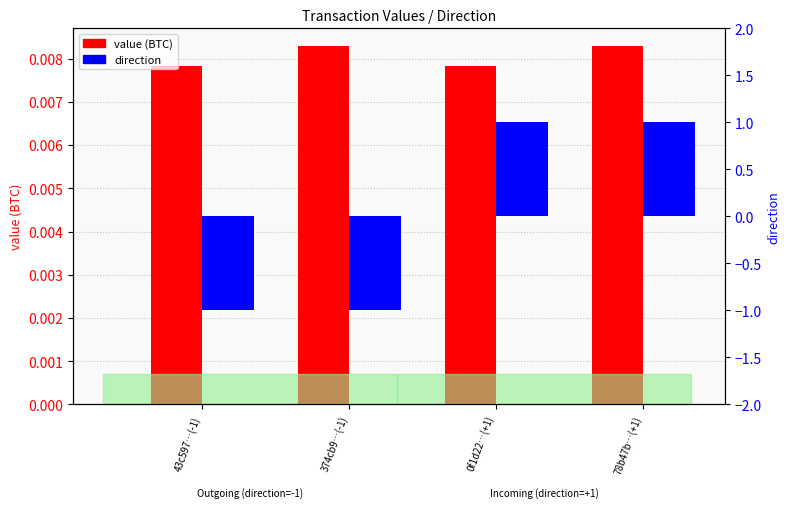

Reading right to left, transcribe all the data shown in this chart.

value (BTC): 78b47b…(+1)=0.0	0f1d22…(+1)=0.0	374cb9…(-1)=0.0	43c597…(-1)=0.0
direction: 78b47b…(+1)=1.0	0f1d22…(+1)=1.0	374cb9…(-1)=-1.0	43c597…(-1)=-1.0